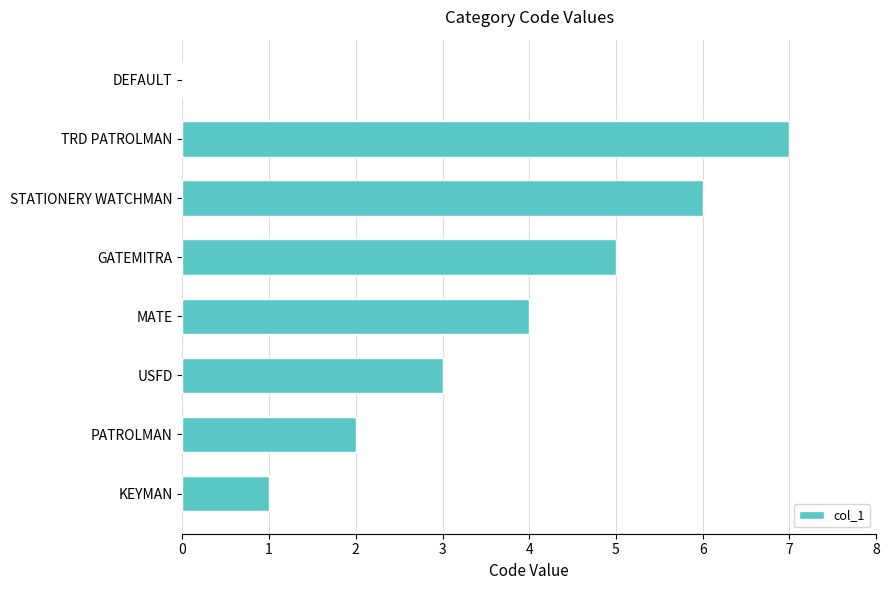

What is the approximate value at GATEMITRA?

5